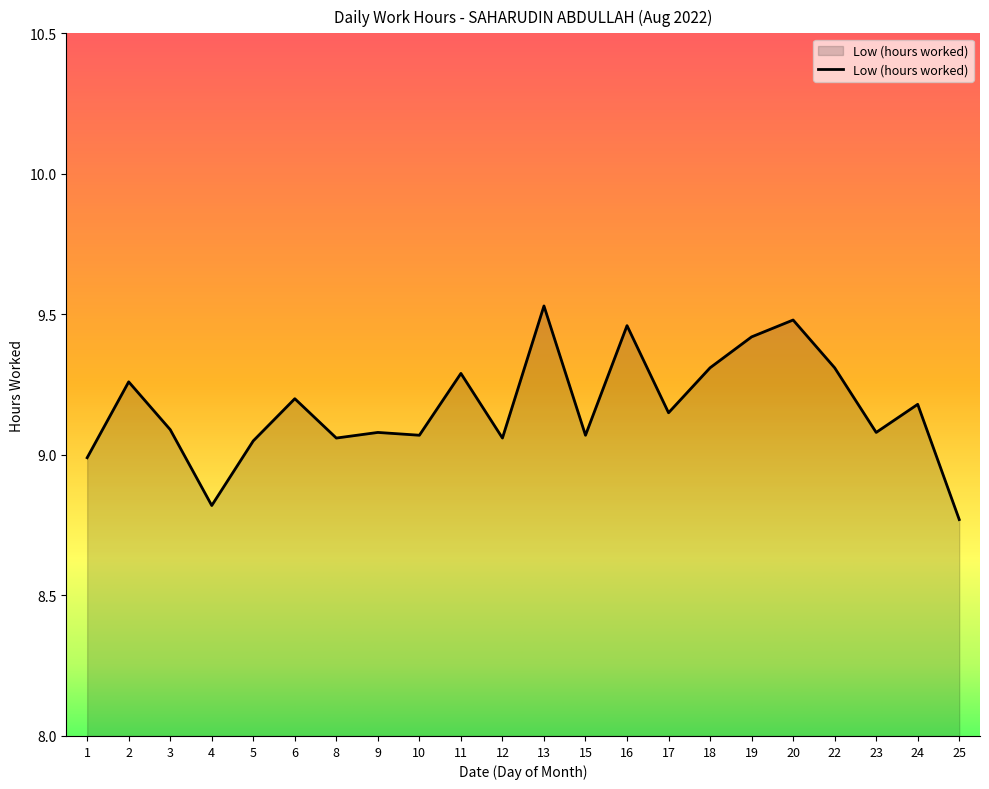

What is the difference between the second highest and second lowest values?

0.7